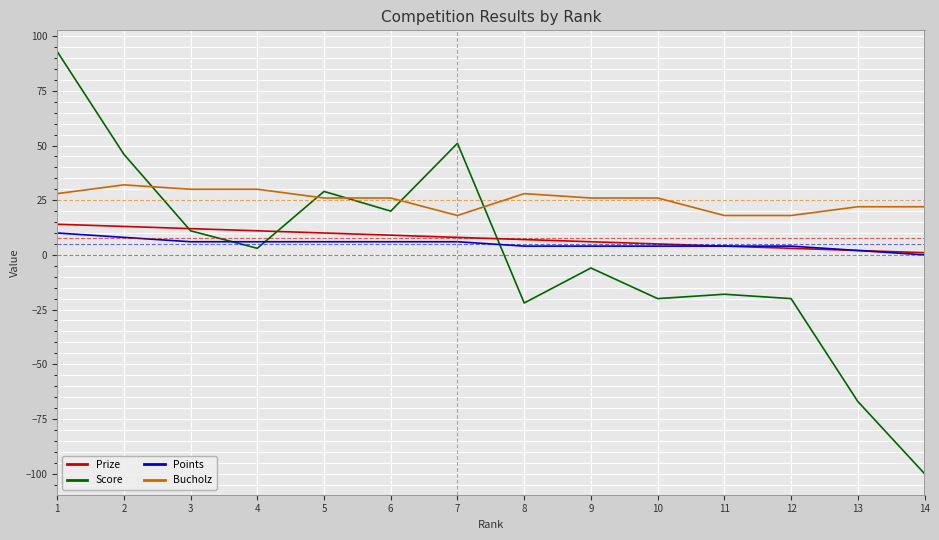

Which label corresponds to the largest value in the chart?

1